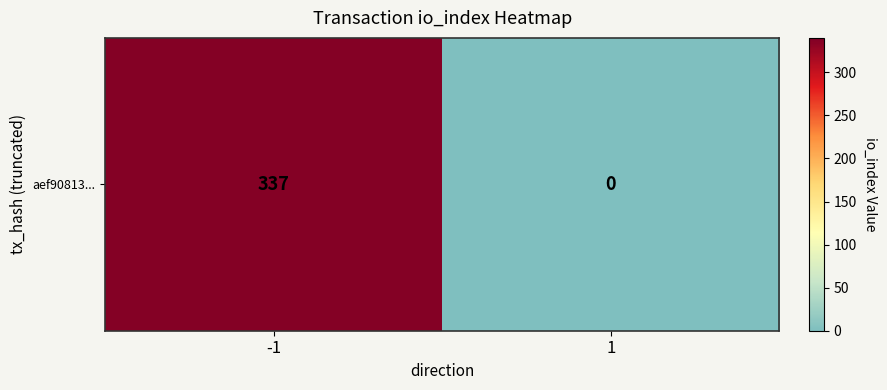

How many data points are less than 337?

1